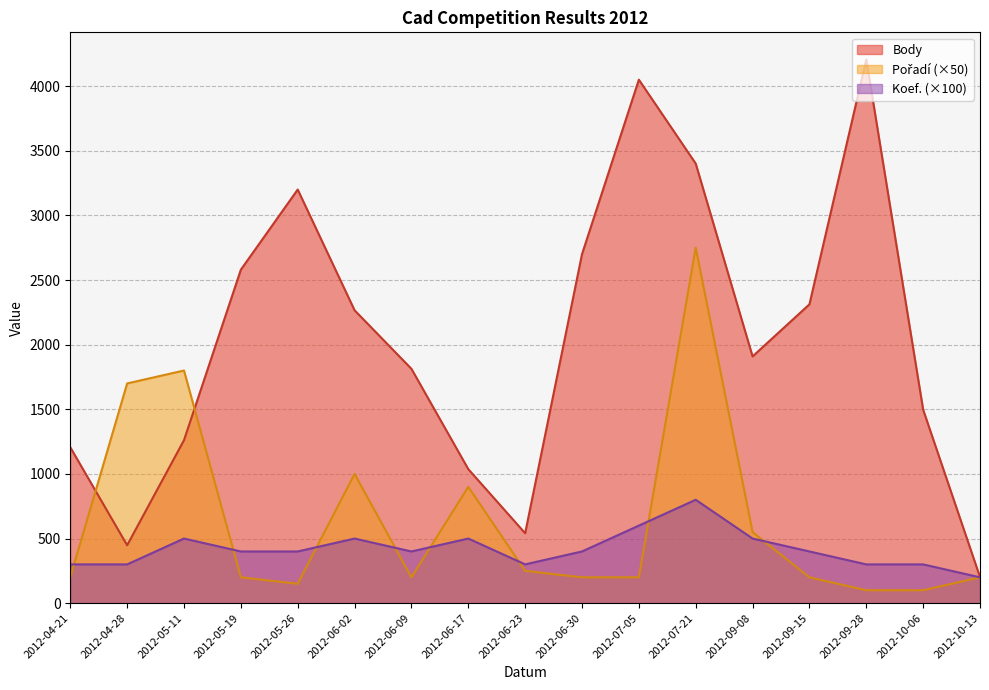

How many lines are shown in the chart?

3